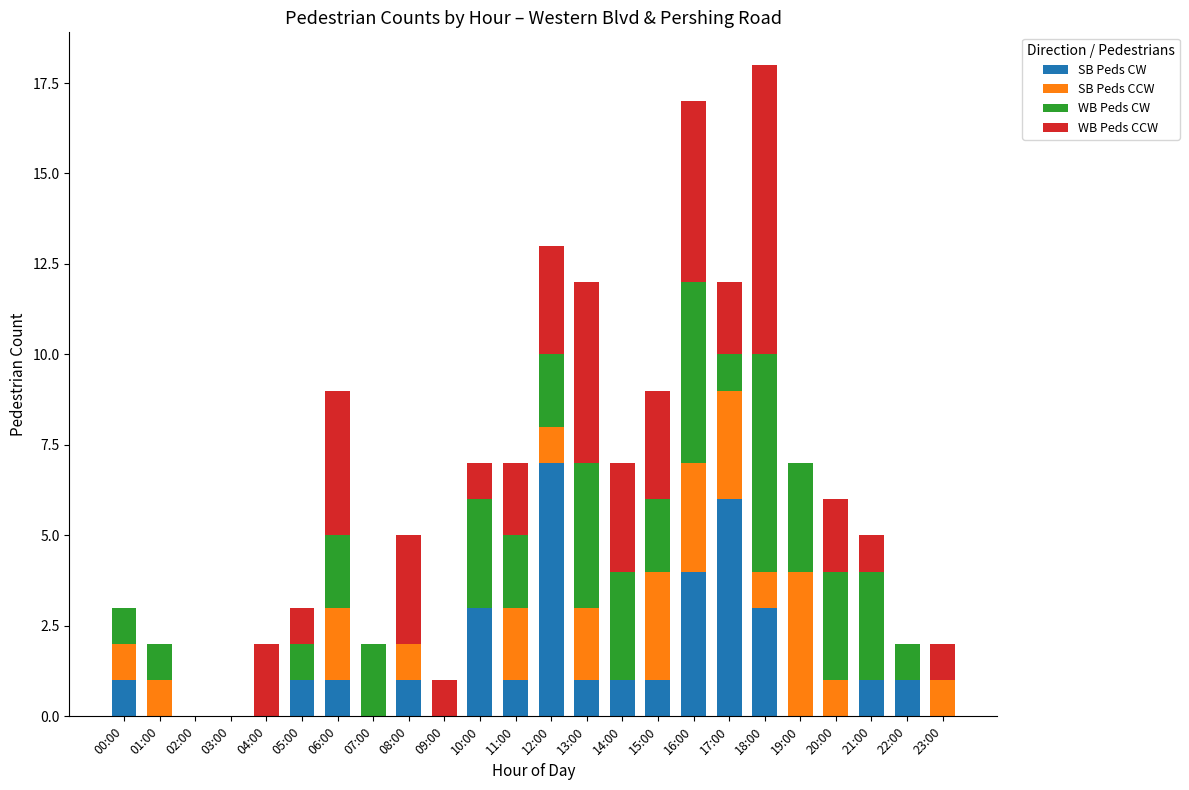

Does the chart contain stacked bars?

Yes